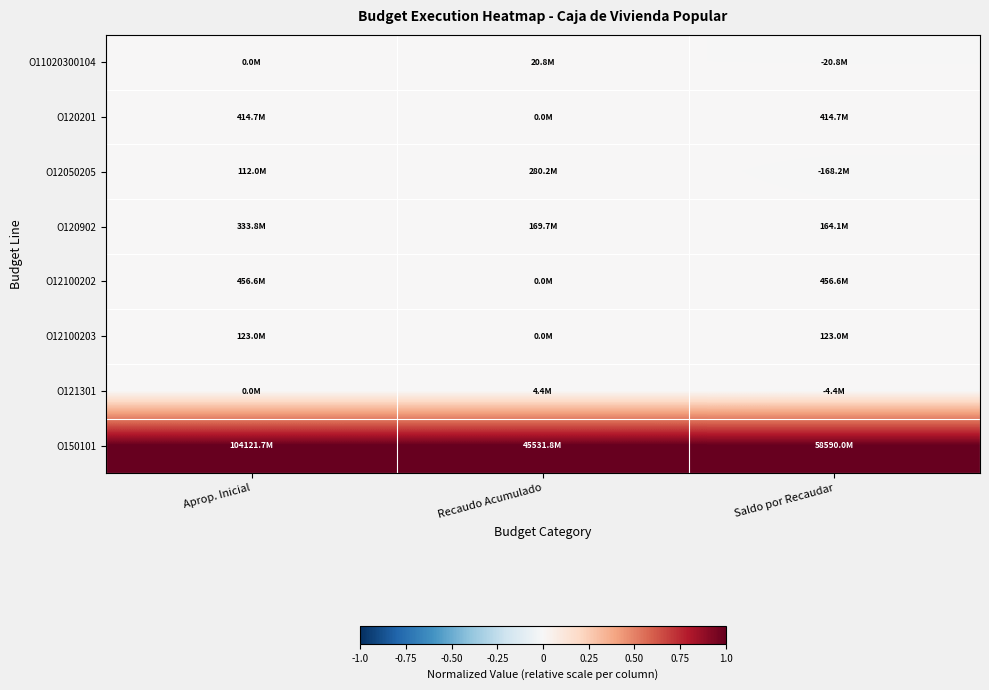

List the series in order of their peak value, lowest first.

O121301, O11020300104, O12100203, O120902, O12050205, O120201, O12100202, O150101